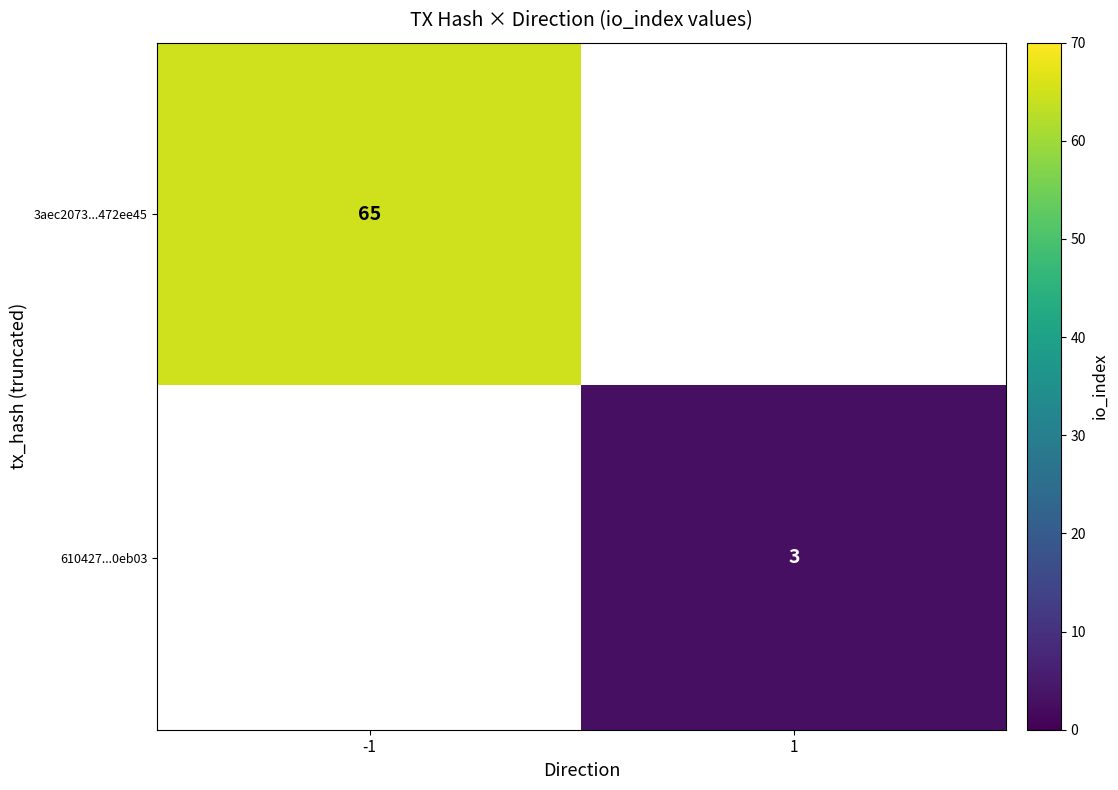

Is the value of 610427...0eb03 at 1 greater than the value of 3aec2073...472ee45 at -1?

No